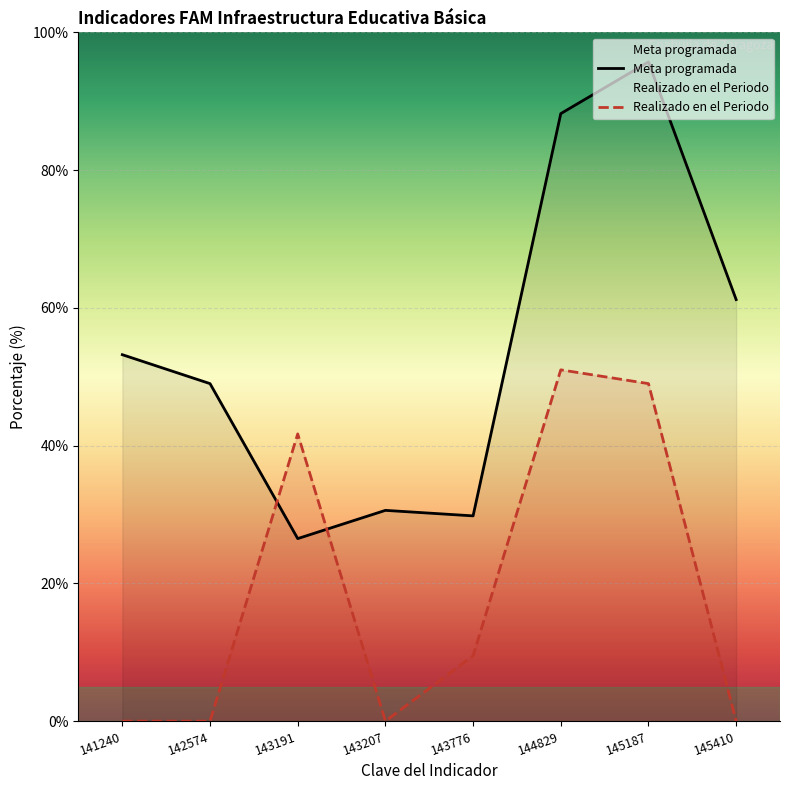

Which series has the largest range (max minus min)?

Meta programada